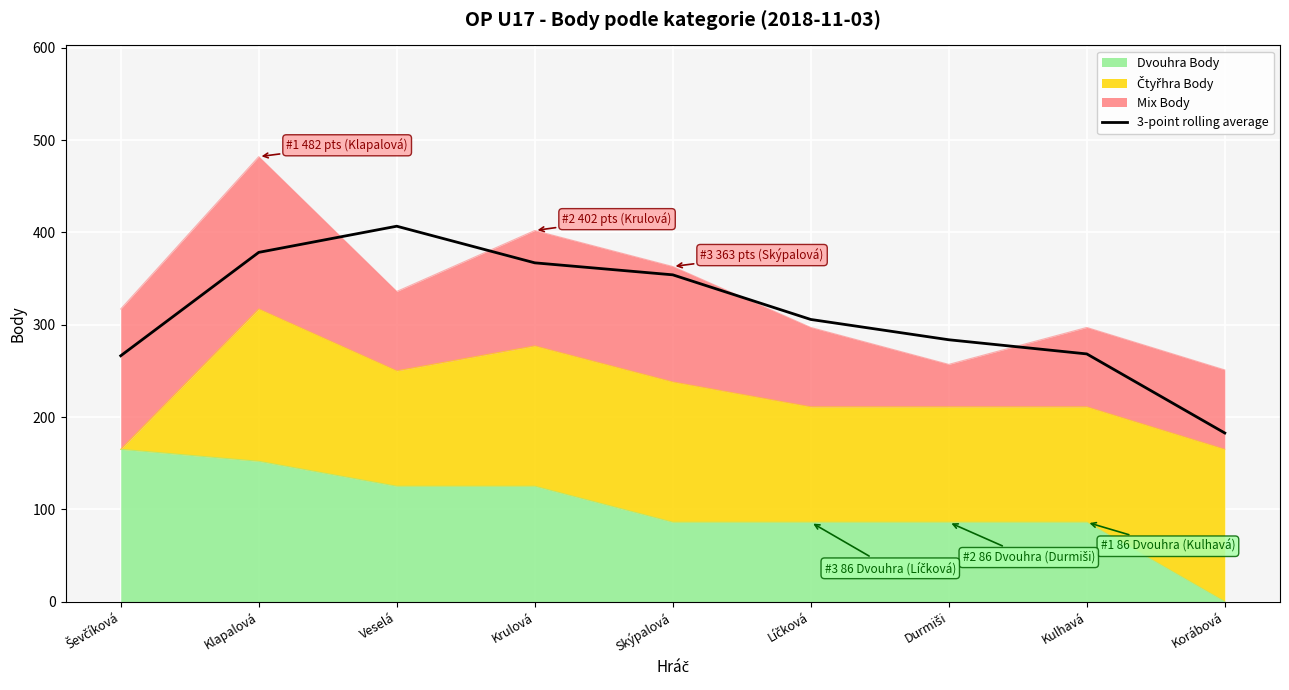

At which category does the chart reach its peak across all series?

Veselá